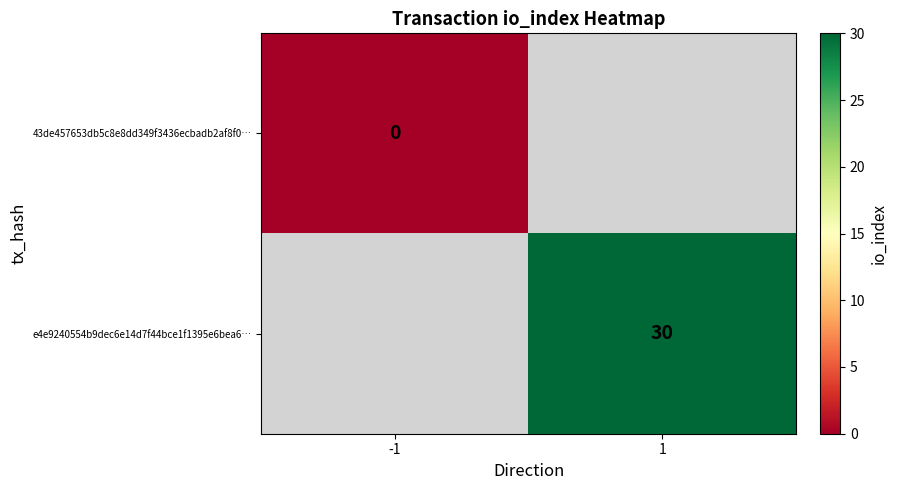

At which label does 43de457653db5c8e8dd349f3436ecbadb2af8f0… reach its peak?

-1